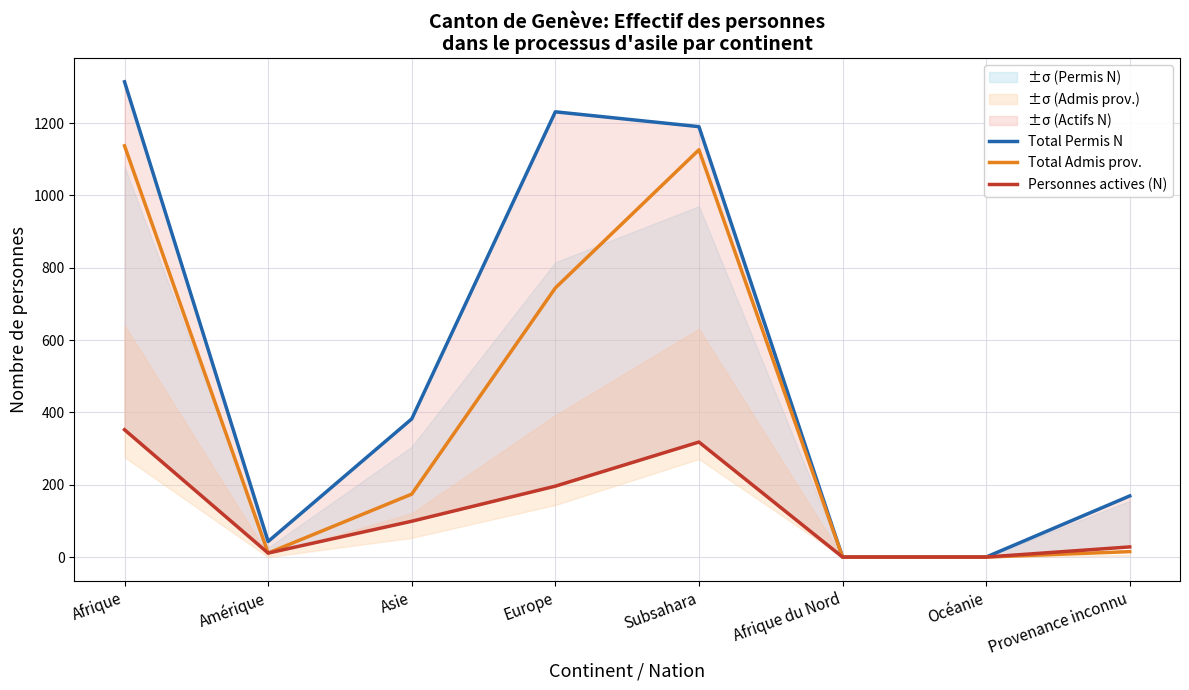

Which category has the highest value in the Personnes actives (N) series?

Afrique